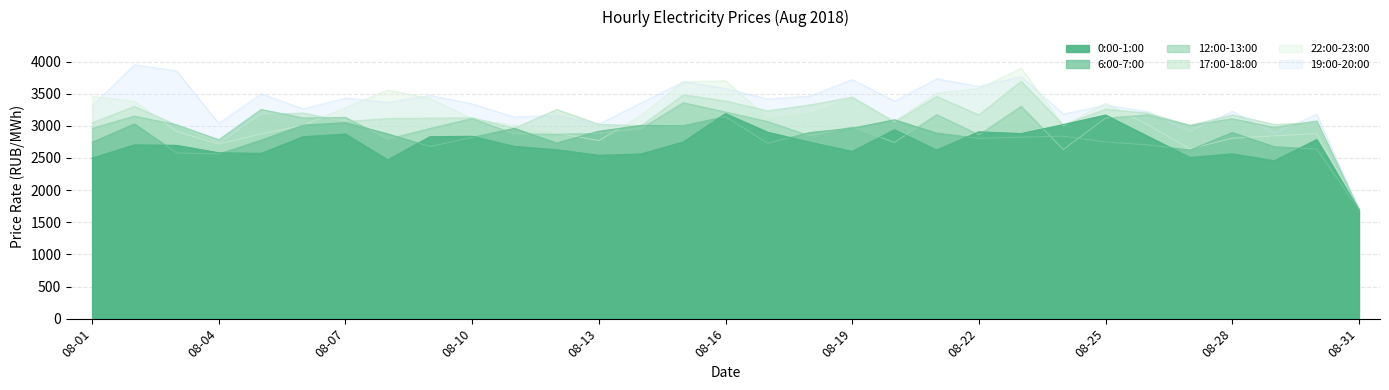

Between 08-10 and 08-31, which series saw the biggest shift?

19:00-20:00